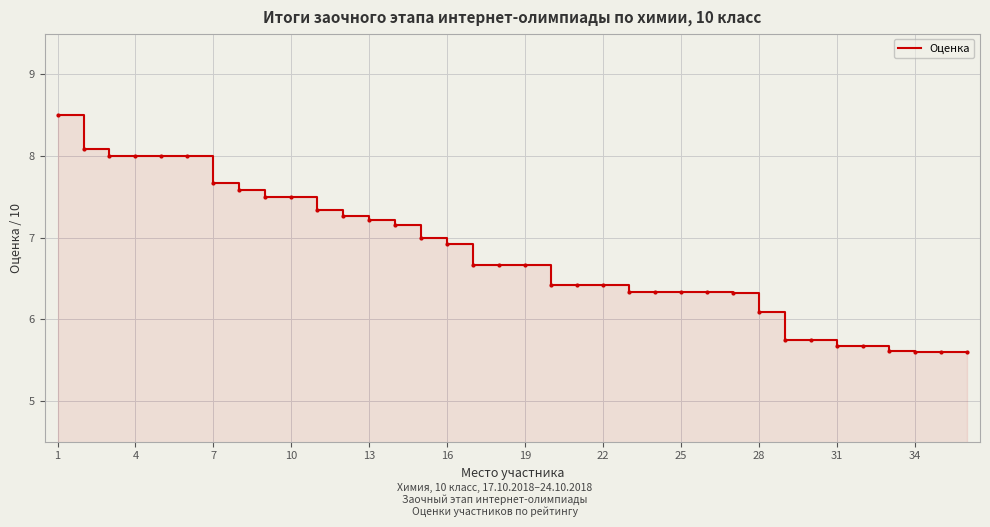

What is the maximum value shown in the chart?

8.5